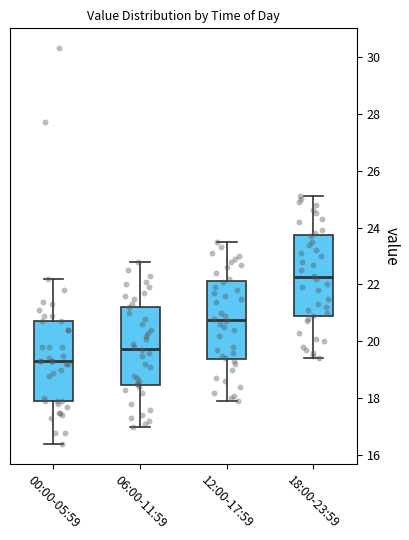

Reading left to right, read every box against the y-axis: the position of its median line, the range the box covers, and the ends of its whiskers. The values are not printed on the chart, so give them approximately, as read against the axis.

00:00-05:59: median 19.4, box 18.0 to 20.8, whiskers 16.4 to 22.2
06:00-11:59: median 19.8, box 18.4 to 21.2, whiskers 17.0 to 22.8
12:00-17:59: median 20.8, box 19.4 to 22.2, whiskers 18.0 to 23.6
18:00-23:59: median 22.2, box 20.8 to 23.8, whiskers 19.4 to 25.2